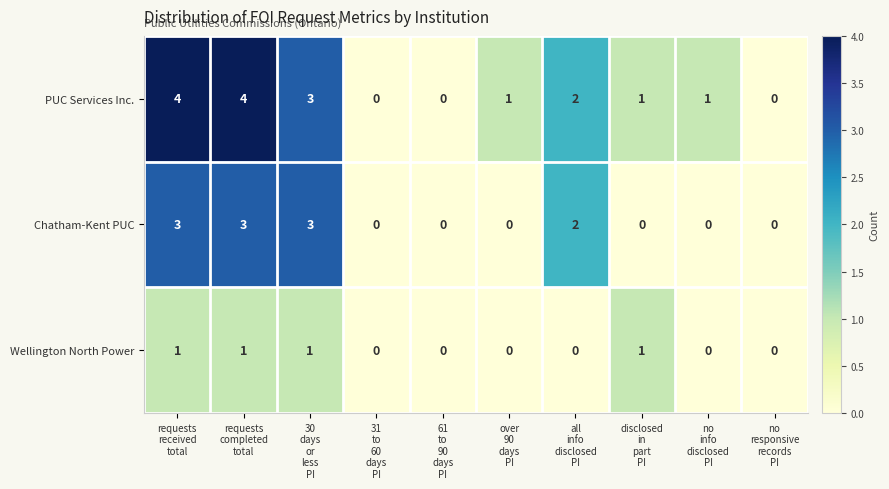

Reading left to right, what are all the values shown in this chart?

PUC Services Inc.: 4	4	3	0	0	1	2	1	1	0
Chatham-Kent PUC: 3	3	3	0	0	0	2	0	0	0
Wellington North Power: 1	1	1	0	0	0	0	1	0	0